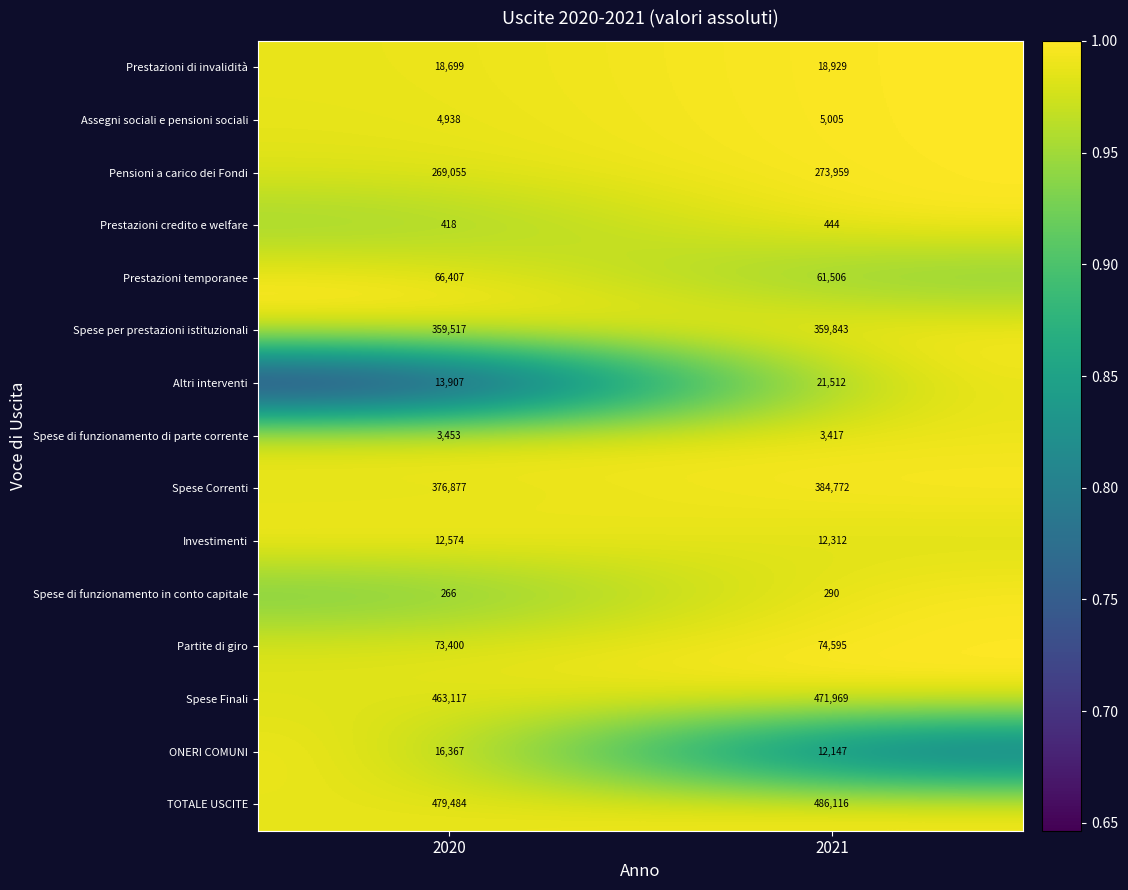

Is it true that Spese di funzionamento in conto capitale equals 377 at 2021?

False